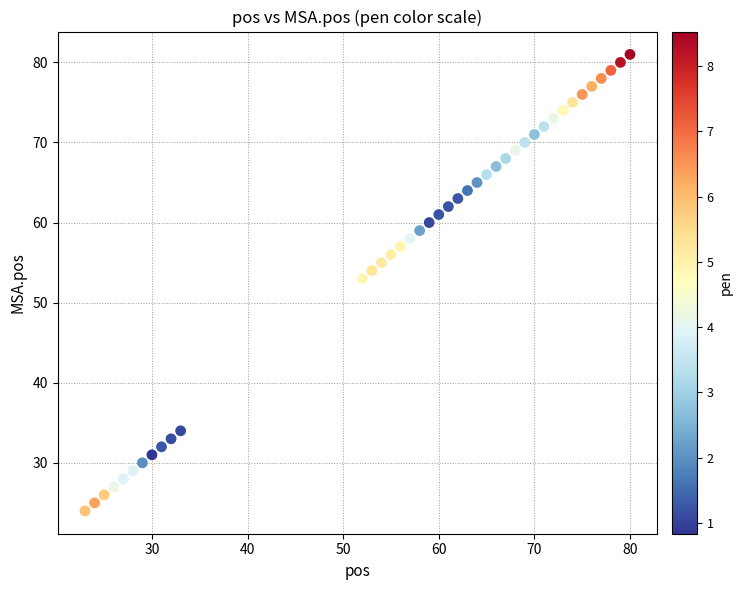

What is the range of X values (max minus min)?

57